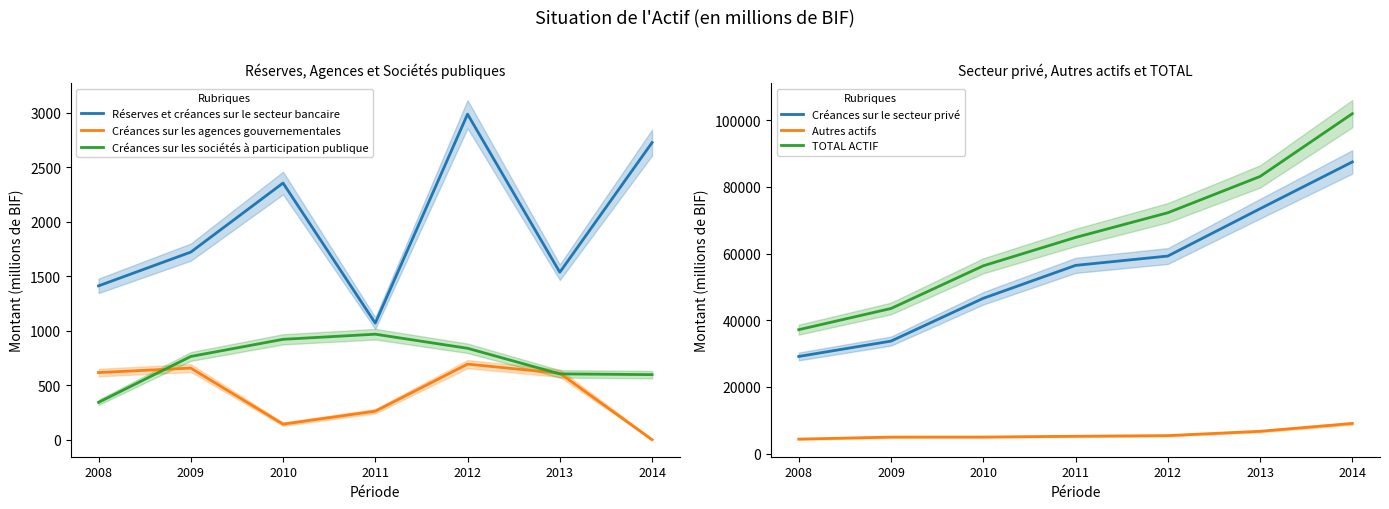

The Autres actifs series shows 4986.5 at 2010. True or false?

True